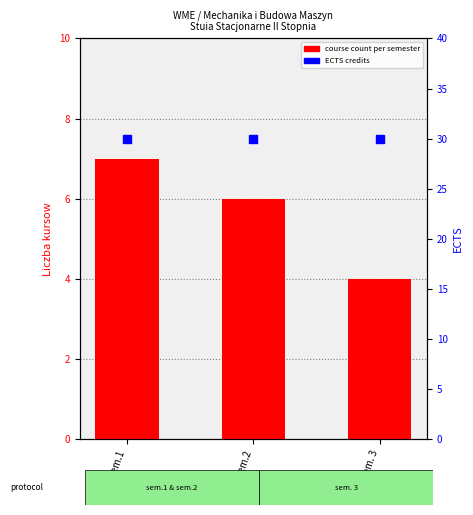

True or false: ECTS has a value of 46 at sem.1.

False